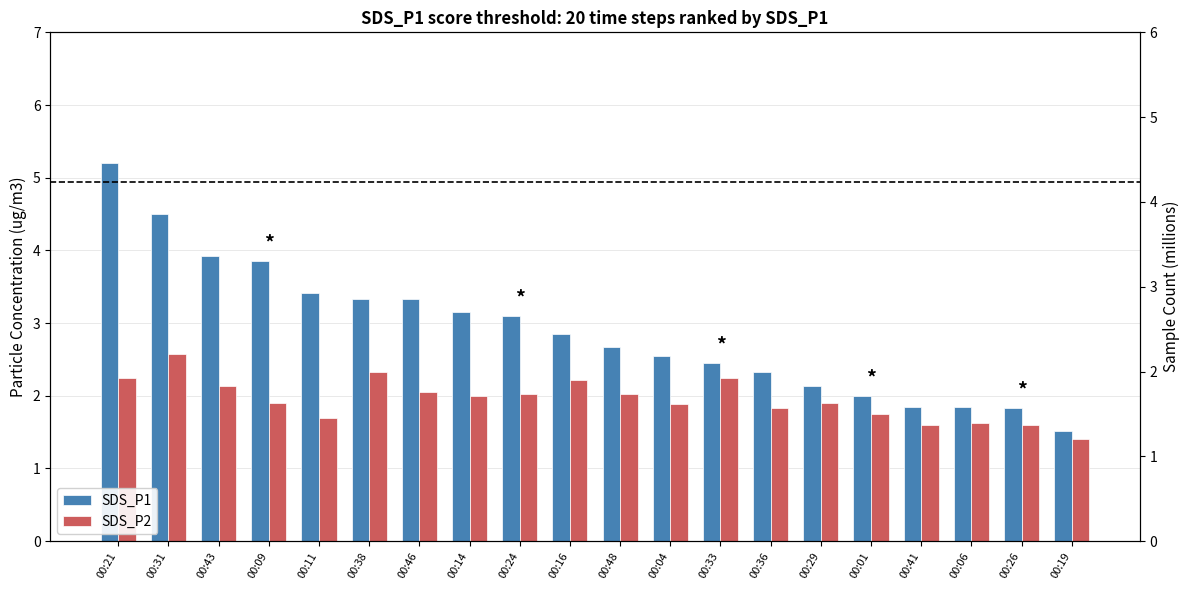

What are all the series names shown in the legend?

SDS_P1, SDS_P2